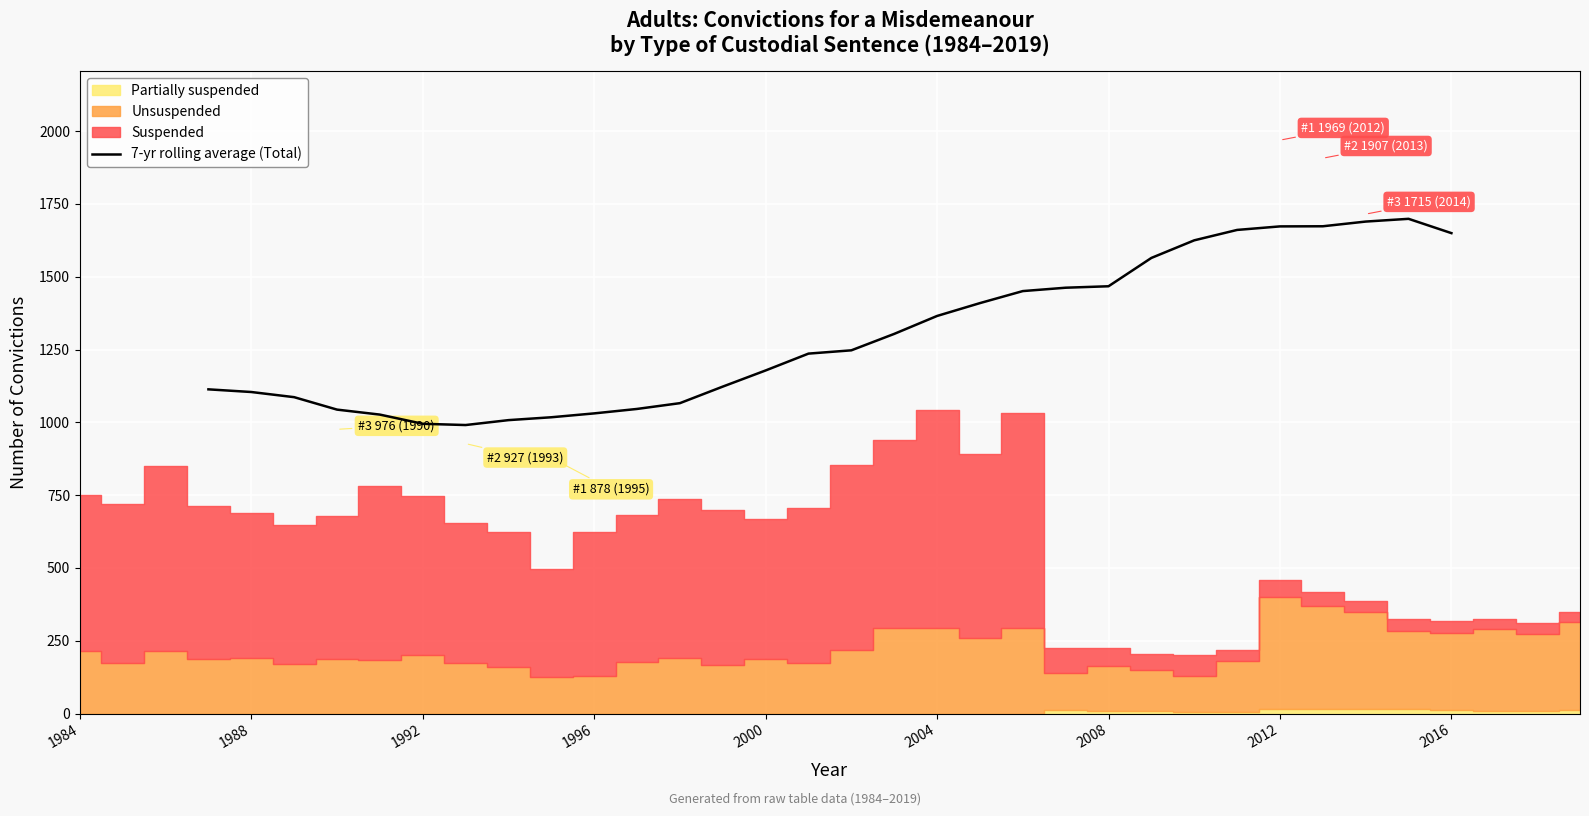

How many points are higher than both their immediate neighbors (excluding endpoints)?

1